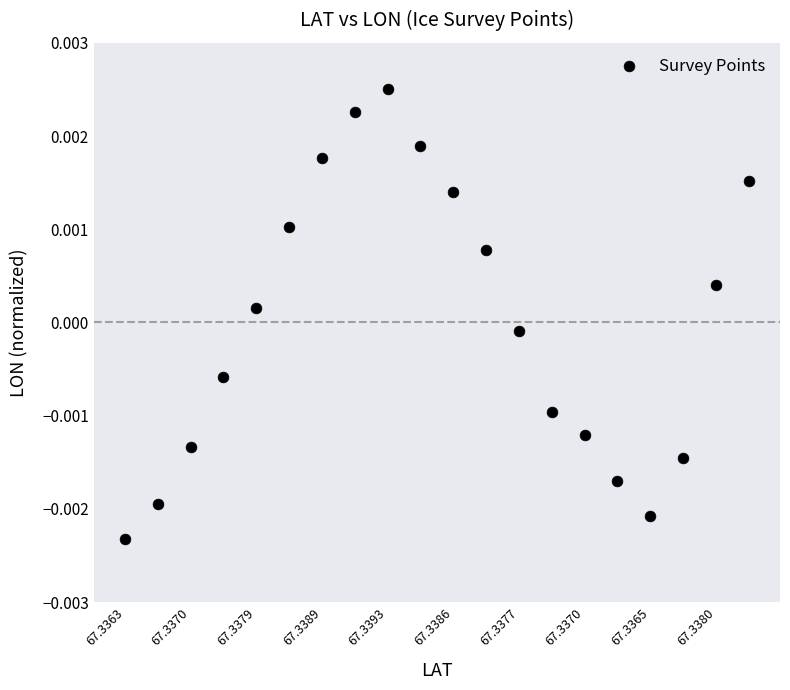

How many points are shown in the scatter plot?

20